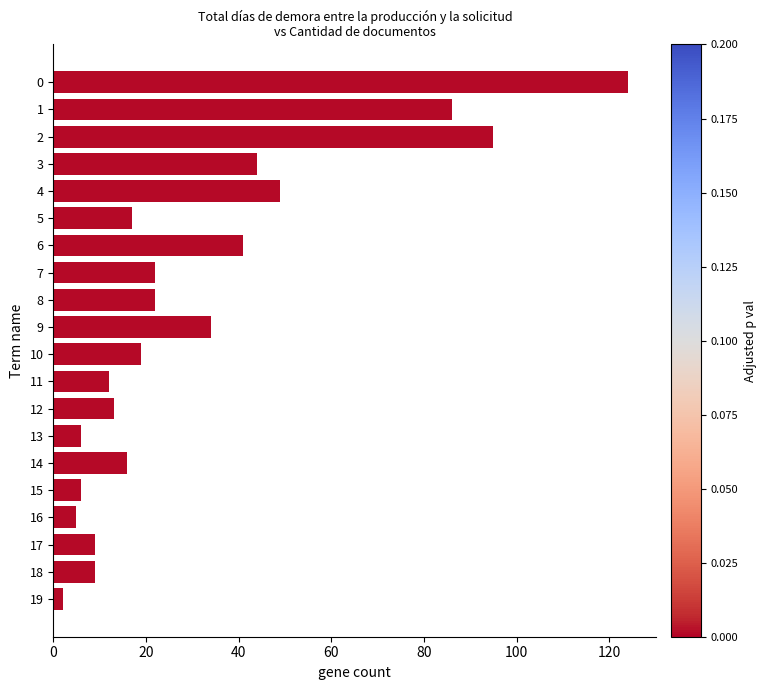

What is the average value?

32